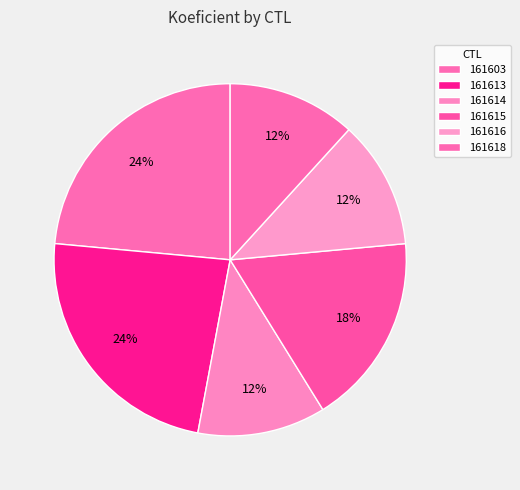

Do 161603 and 161613 together represent more than half of the pie?

No